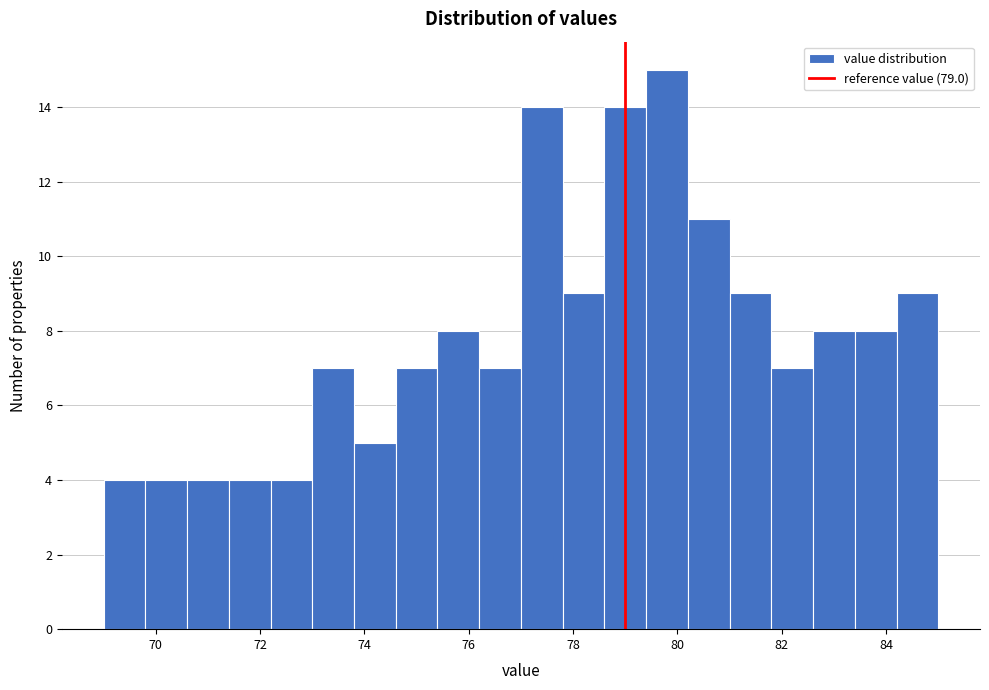

Reading left to right, transcribe this chart: for each bar, give the range it covers on the x-axis and its height. The values are not printed on the chart, so give them approximately, as read against the axis.

69.0 to 69.8: 4
69.8 to 70.6: 4
70.6 to 71.4: 4
71.4 to 72.2: 4
72.2 to 73.0: 4
73.0 to 73.8: 7
73.8 to 74.6: 5
74.6 to 75.4: 7
75.4 to 76.2: 8
76.2 to 77.0: 7
77.0 to 77.8: 14
77.8 to 78.6: 9
78.6 to 79.4: 14
79.4 to 80.2: 15
80.2 to 81.0: 11
81.0 to 81.8: 9
81.8 to 82.6: 7
82.6 to 83.4: 8
83.4 to 84.2: 8
84.2 to 85.0: 9